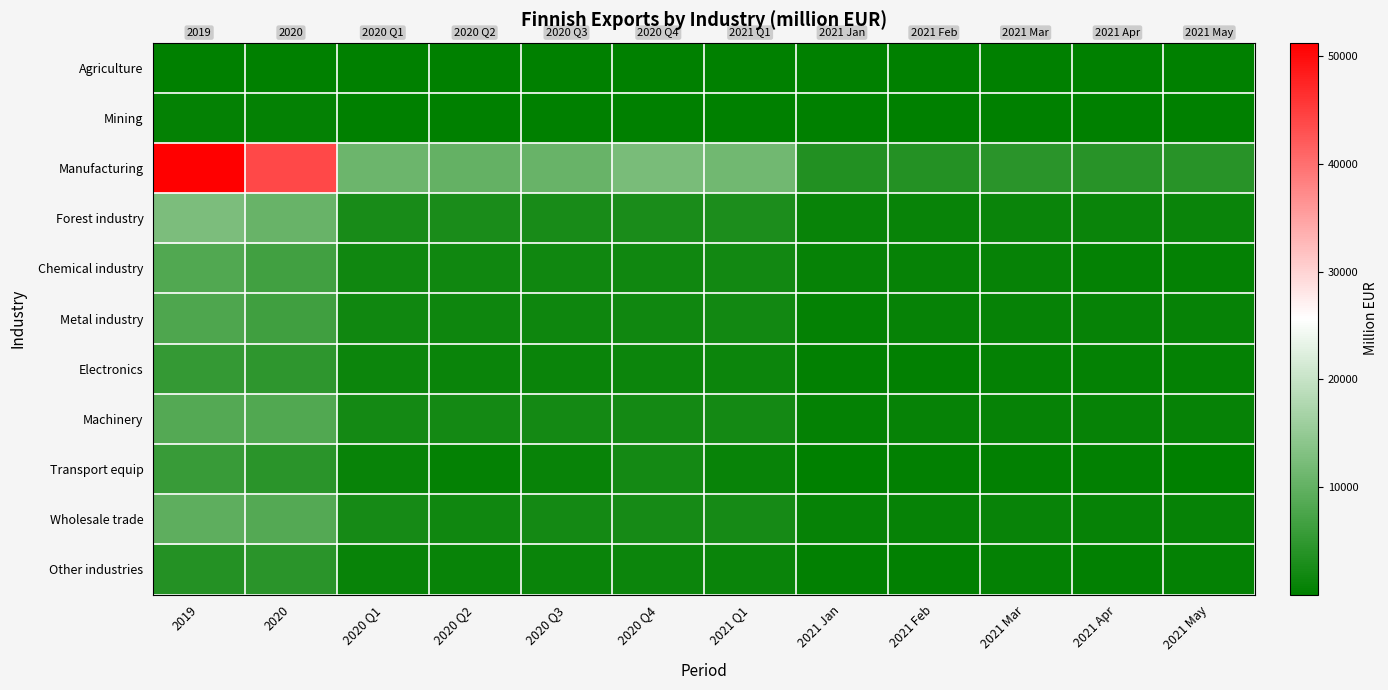

True or false: Electronics has a value of 690.5 at 2021 Apr.

False